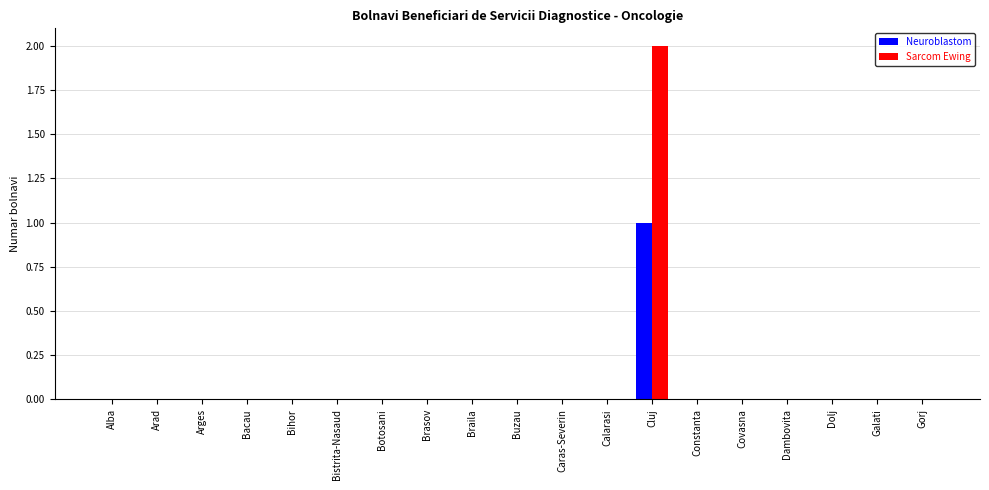

The Neuroblastom series shows -1 at Buzau. True or false?

False